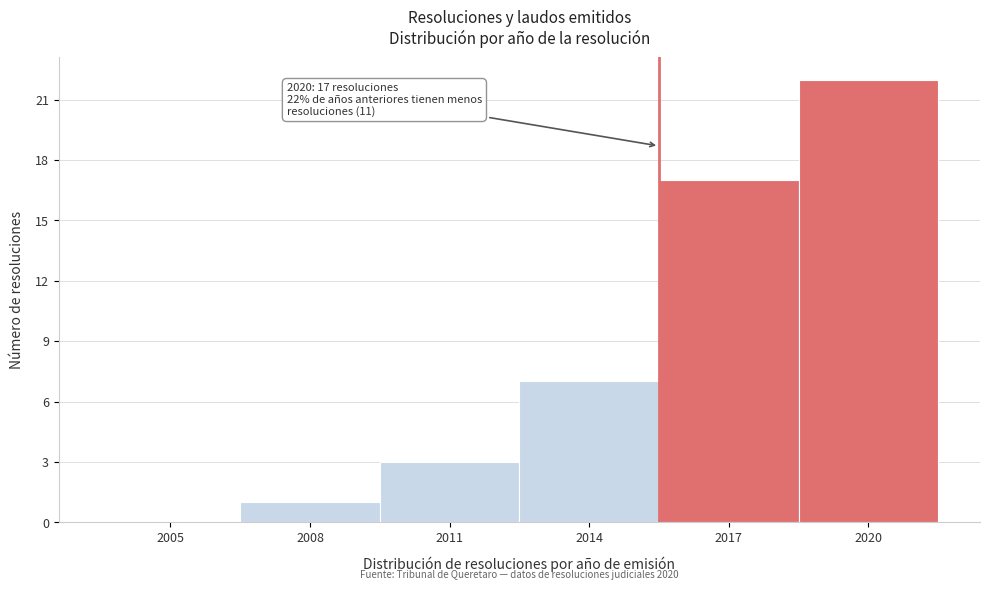

Reading left to right, transcribe all the data shown in this chart.

2005=0	2008=1	2011=3	2014=7	2017=17	2020=22